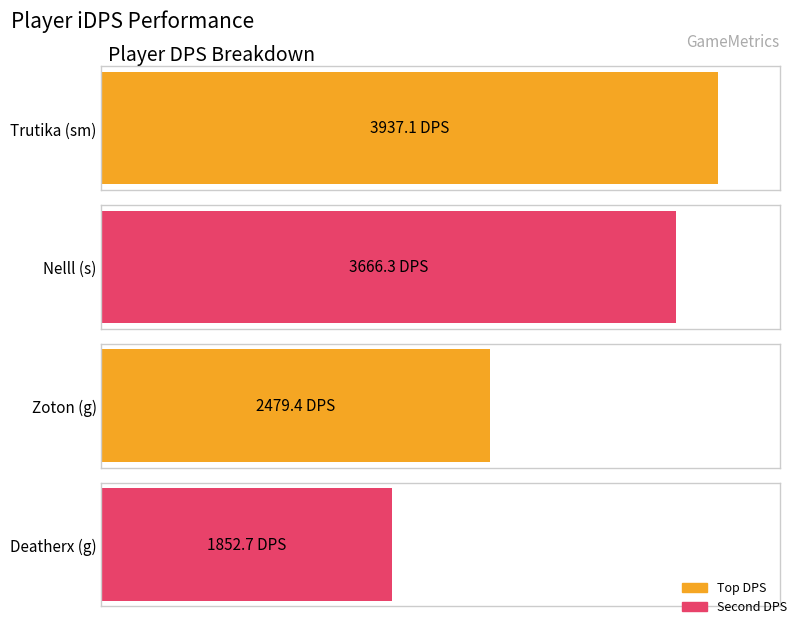

What is the value of the 4th bar from the left?

1852.7